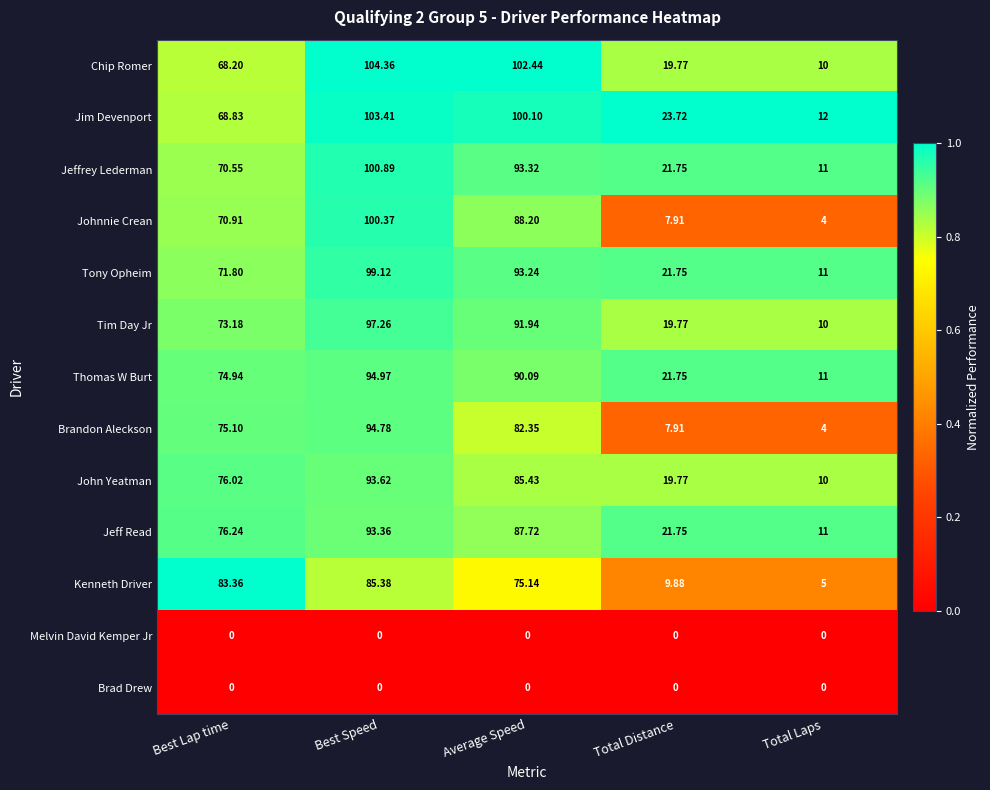

Which category has the lowest value in the Brandon Aleckson series?

Total Laps